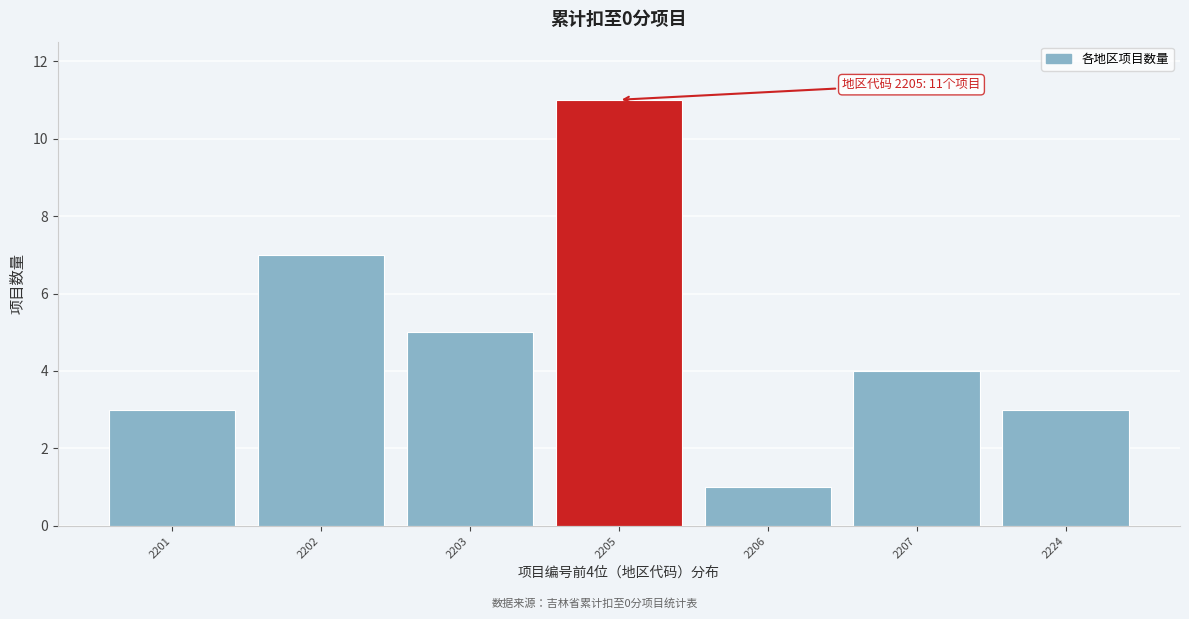

Reading left to right, what are all the values shown in this chart?

3	7	5	11	1	4	3